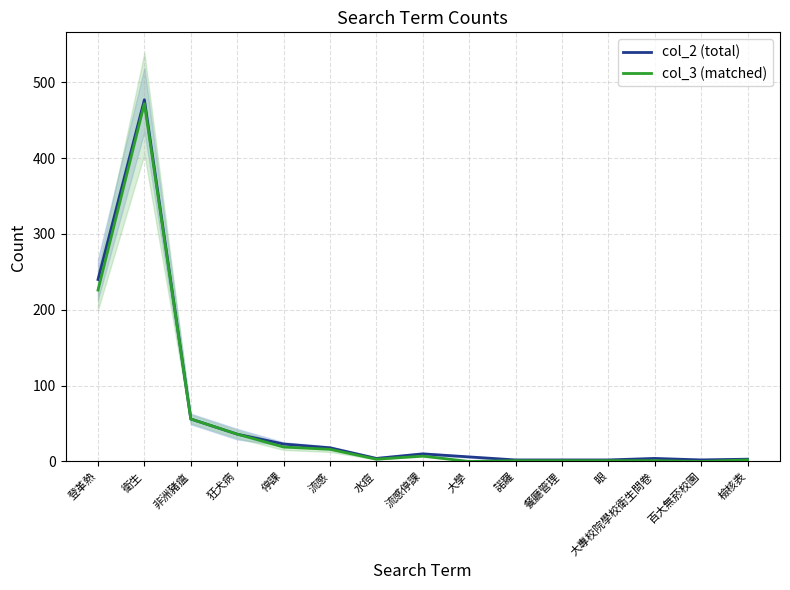

What is the difference between the highest and lowest values at 停課?

4